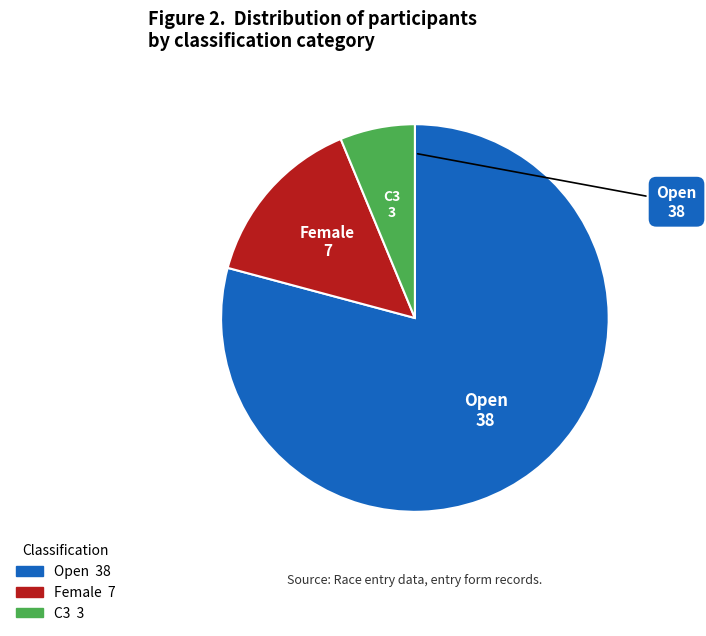

How many slices are in this pie chart?

3